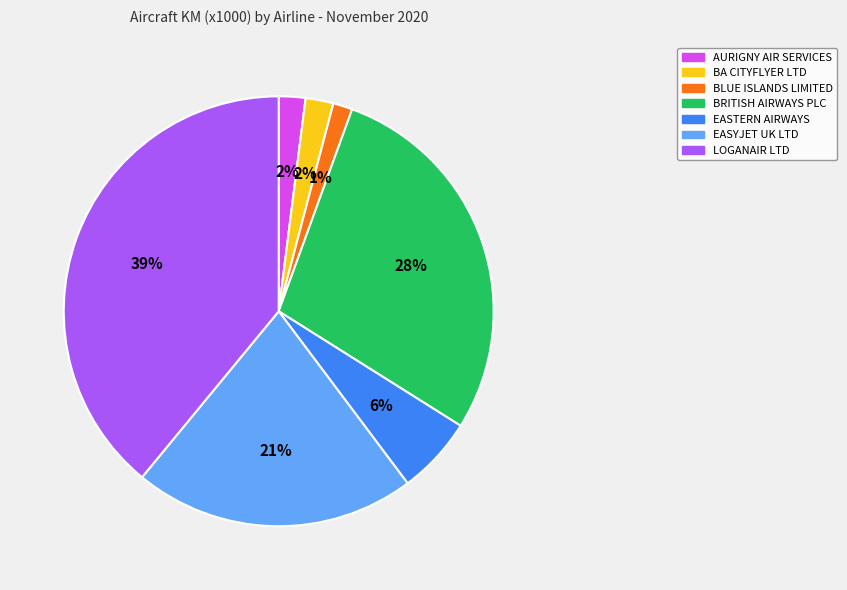

To the nearest percent, what percentage of the pie is BLUE ISLANDS LIMITED?

1%